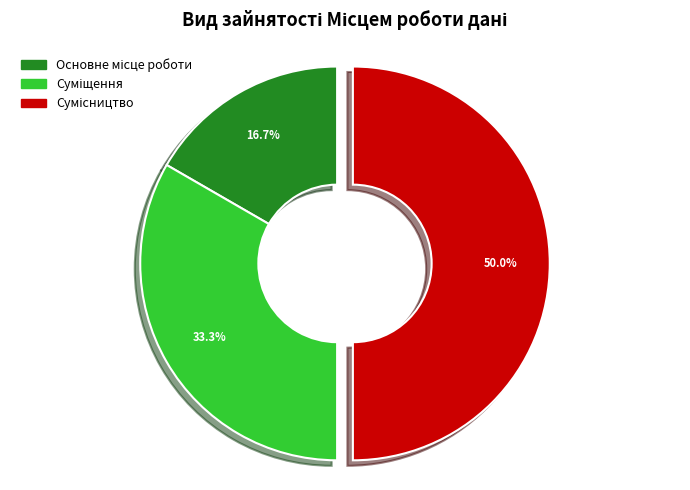

How many segments does this pie chart have?

3